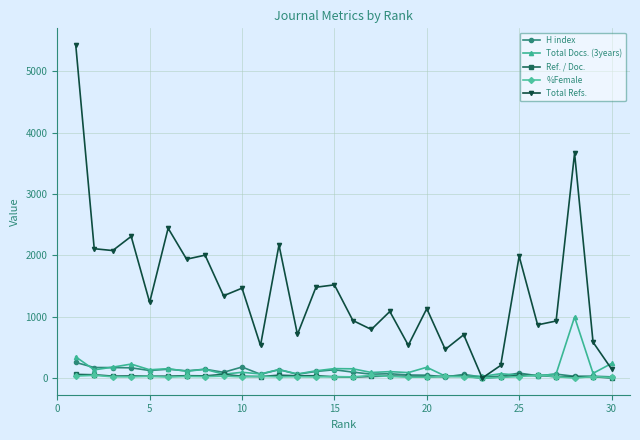

True or false: %Female has more than 0 points higher than both neighbors.

True